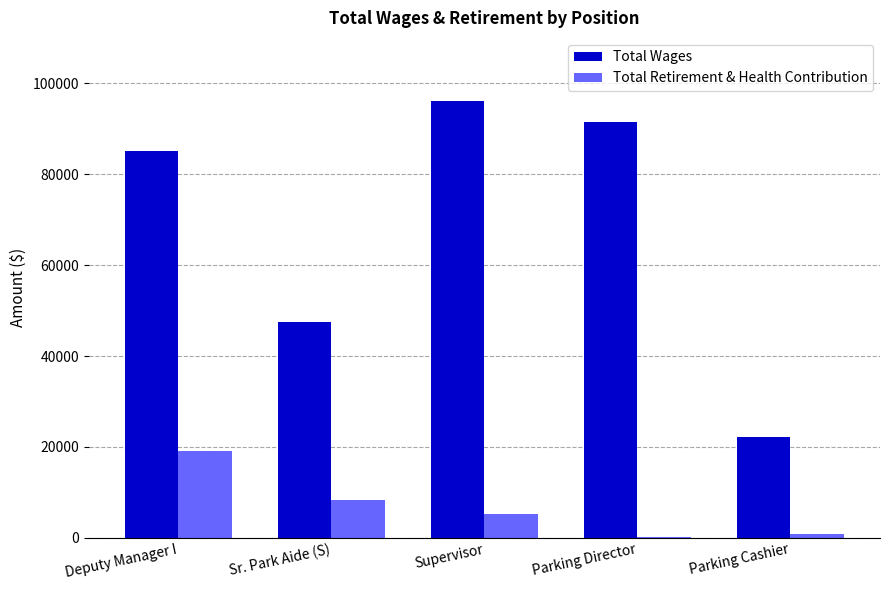

Which series changed the most between Deputy Manager I and Parking Cashier?

Total Wages